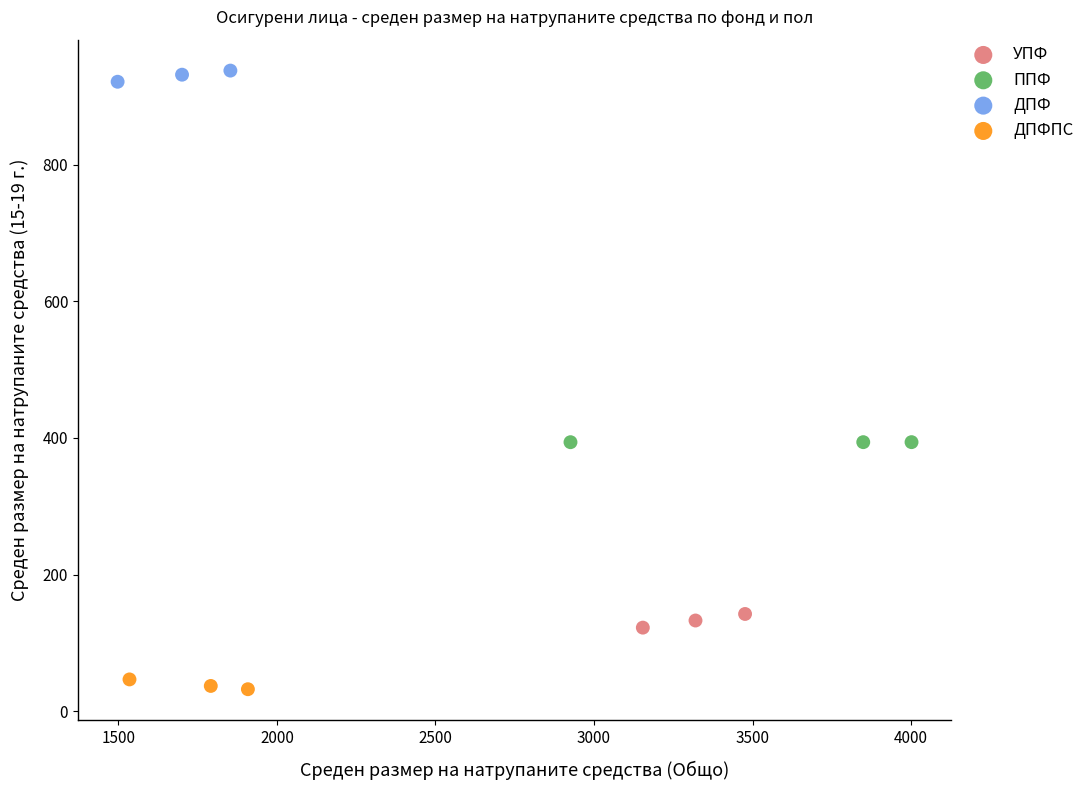

Which series reaches the maximum Y coordinate?

ДПФ